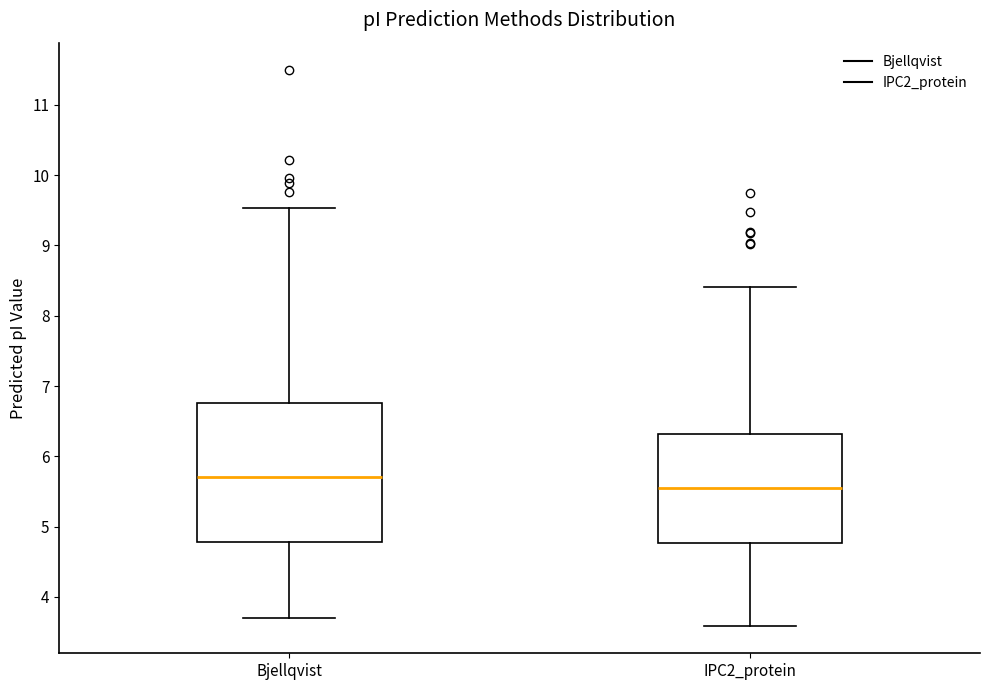

Which box has the highest median line?

Bjellqvist